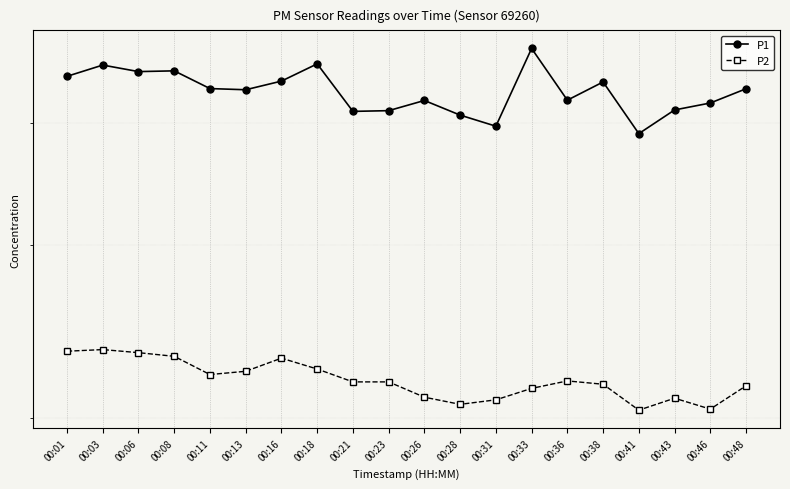

Is this an area chart (filled region under the line)?

No